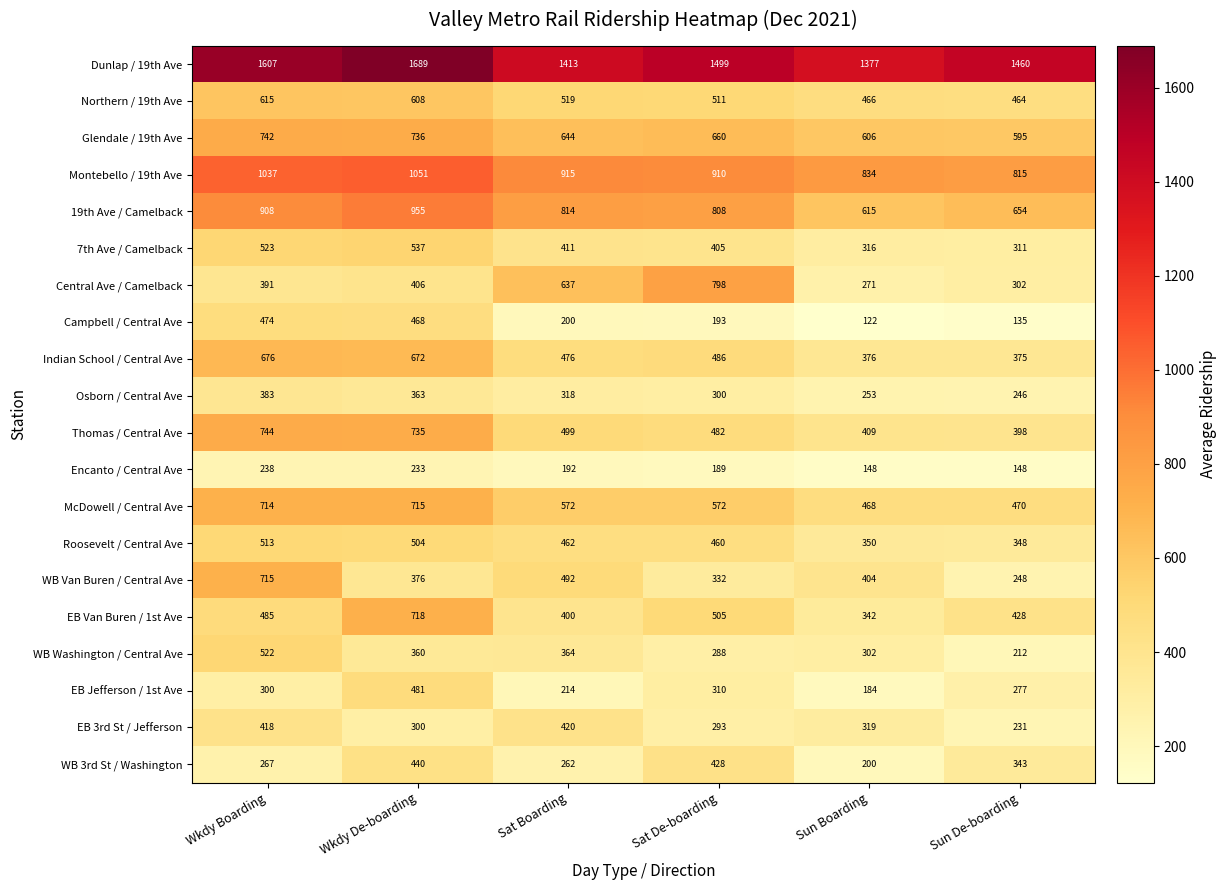

What is the difference between the WB Van Buren / Central Ave values at Sun De-boarding and Wkdy De-boarding?

128